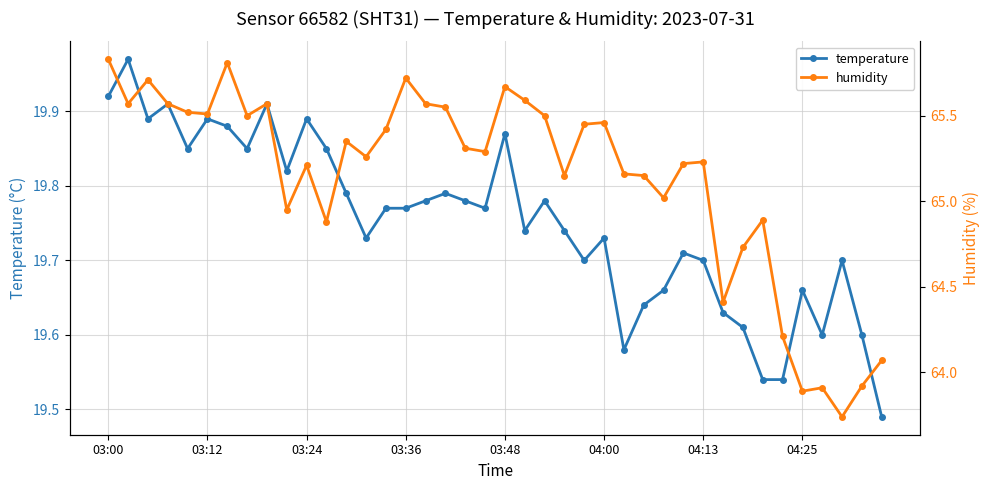

At 29, list the series in order from smallest to largest.

temperature, humidity